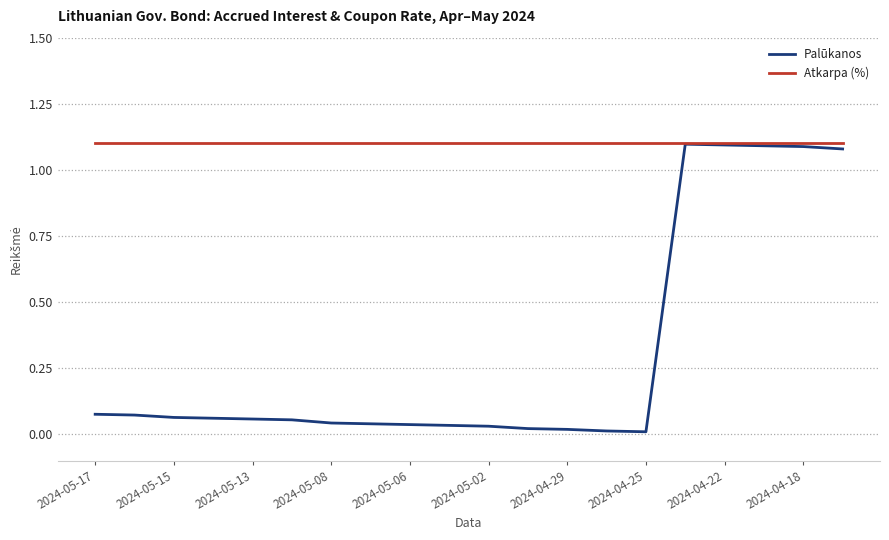

Which series has the largest range (max minus min)?

Palūkanos